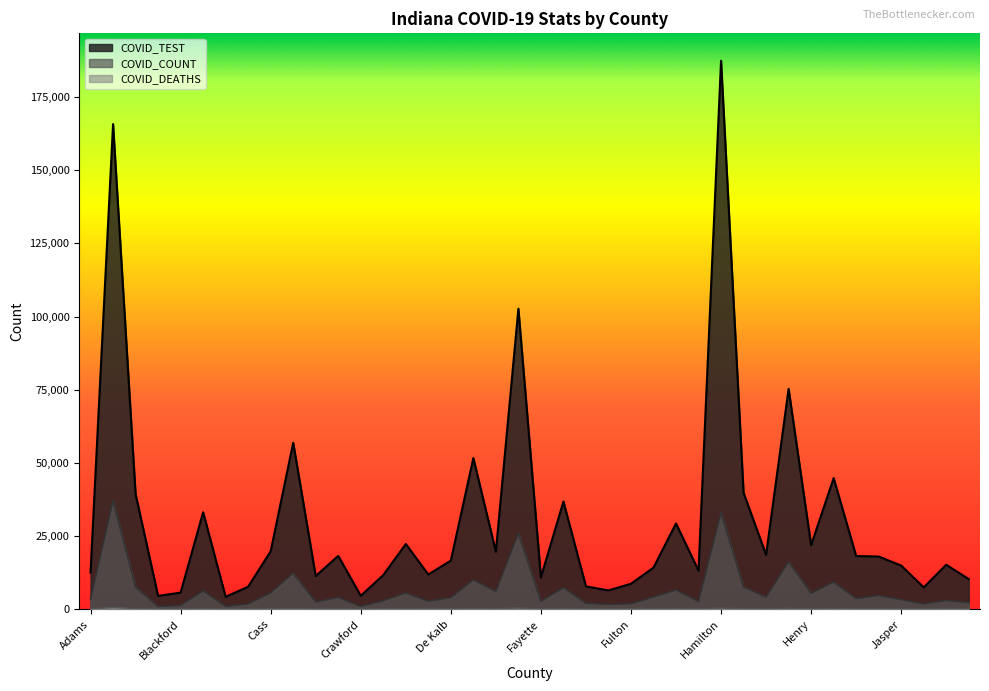

What is the difference between the maximum and minimum values in the COVID_DEATHS series?

645